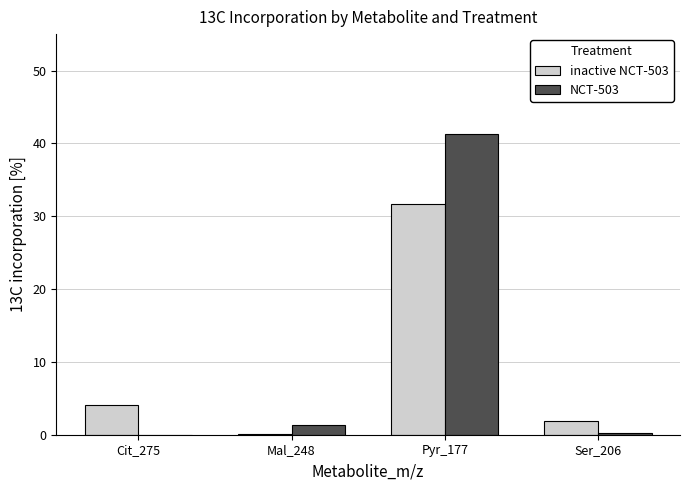

What is the spread (max minus min) of values at Pyr_177?

9.6